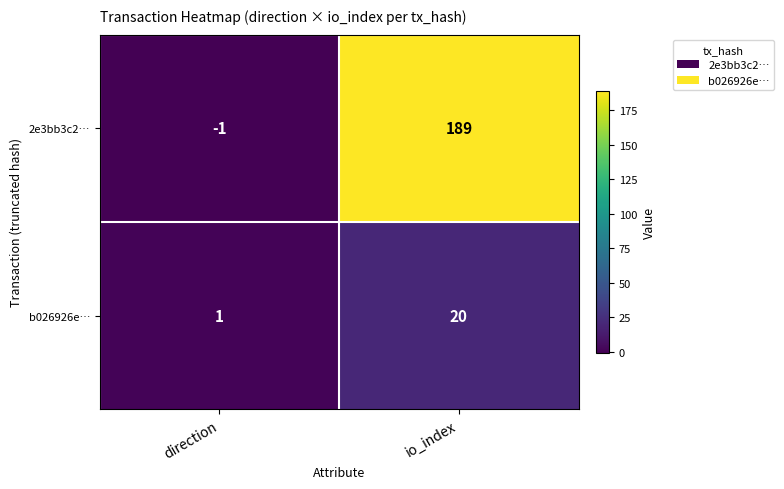

Which series has the widest spread of values?

2e3bb3c2…